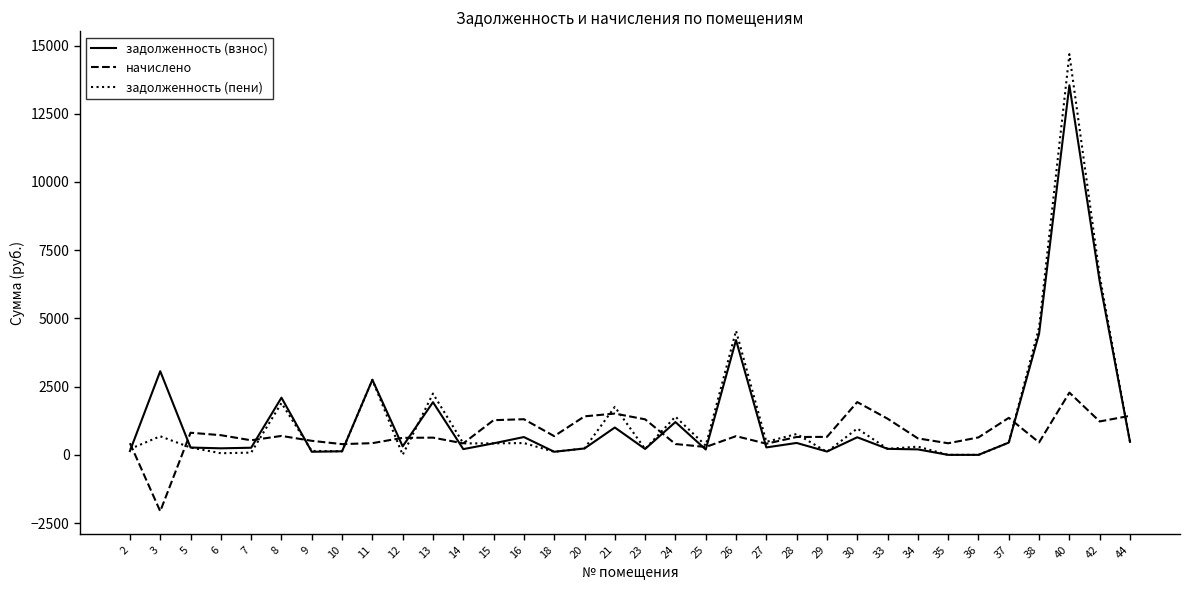

Rank the series at 40 from lowest to highest value.

начислено, задолженность (взнос), задолженность (пени)